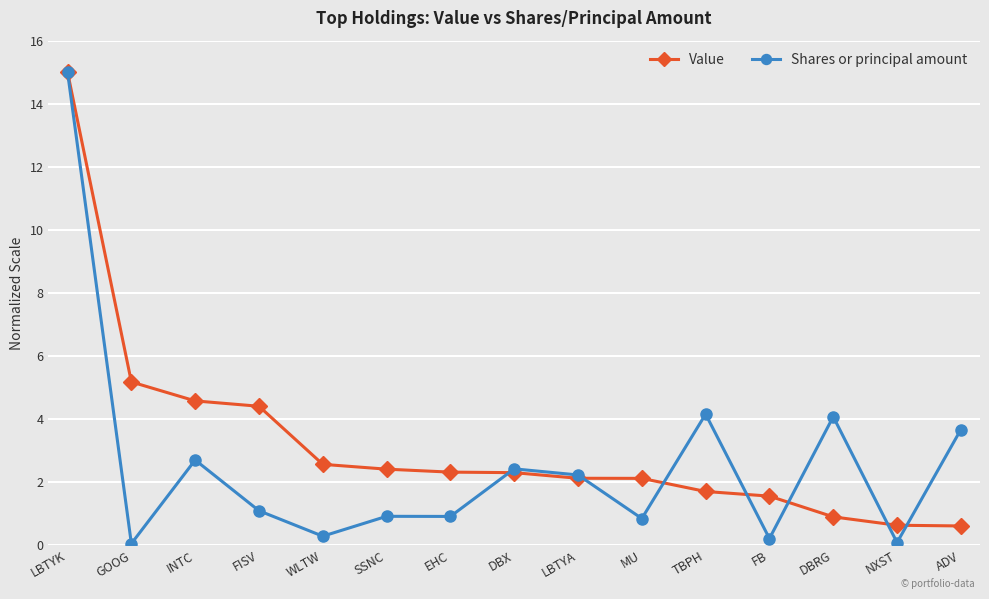

What is the label of the 12th point from the left?

FB